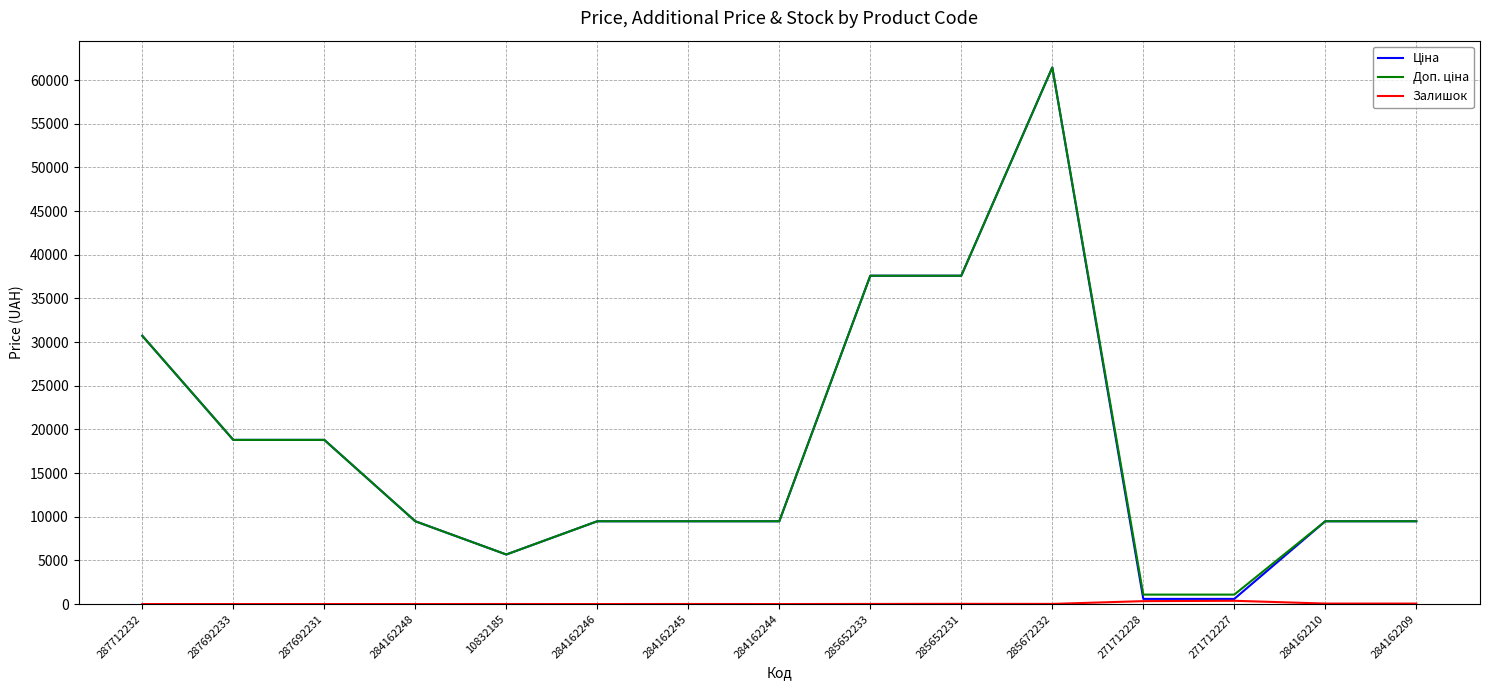

What is the maximum value shown in the chart?

61434.3